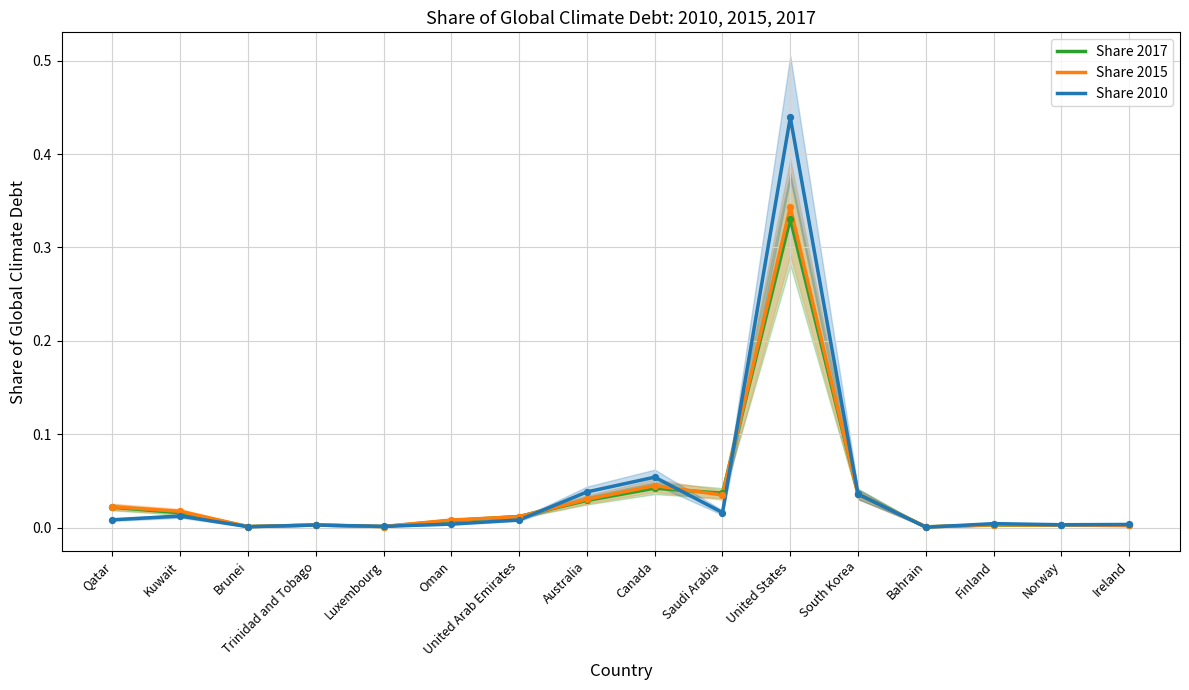

Is the value of Share 2017 at Trinidad and Tobago greater than the value of Share 2010 at Ireland?

No